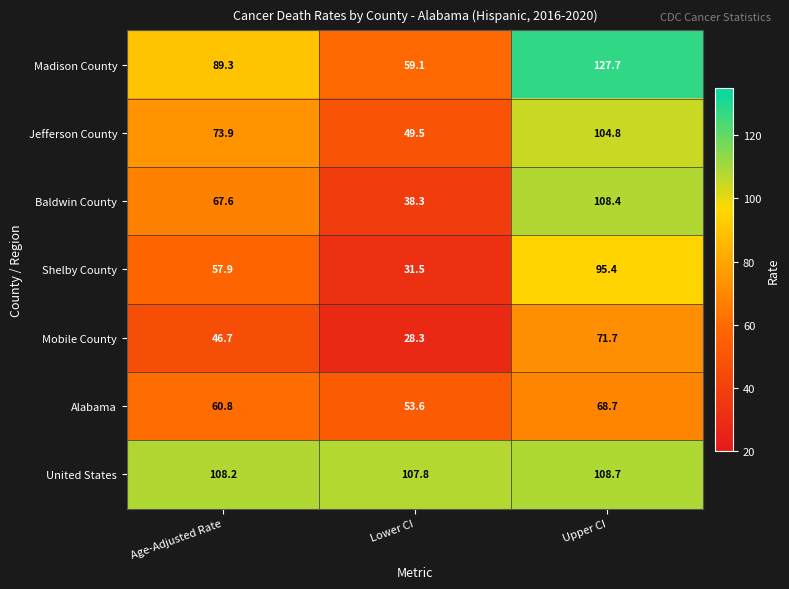

How many values in the United States series are below 108?

1